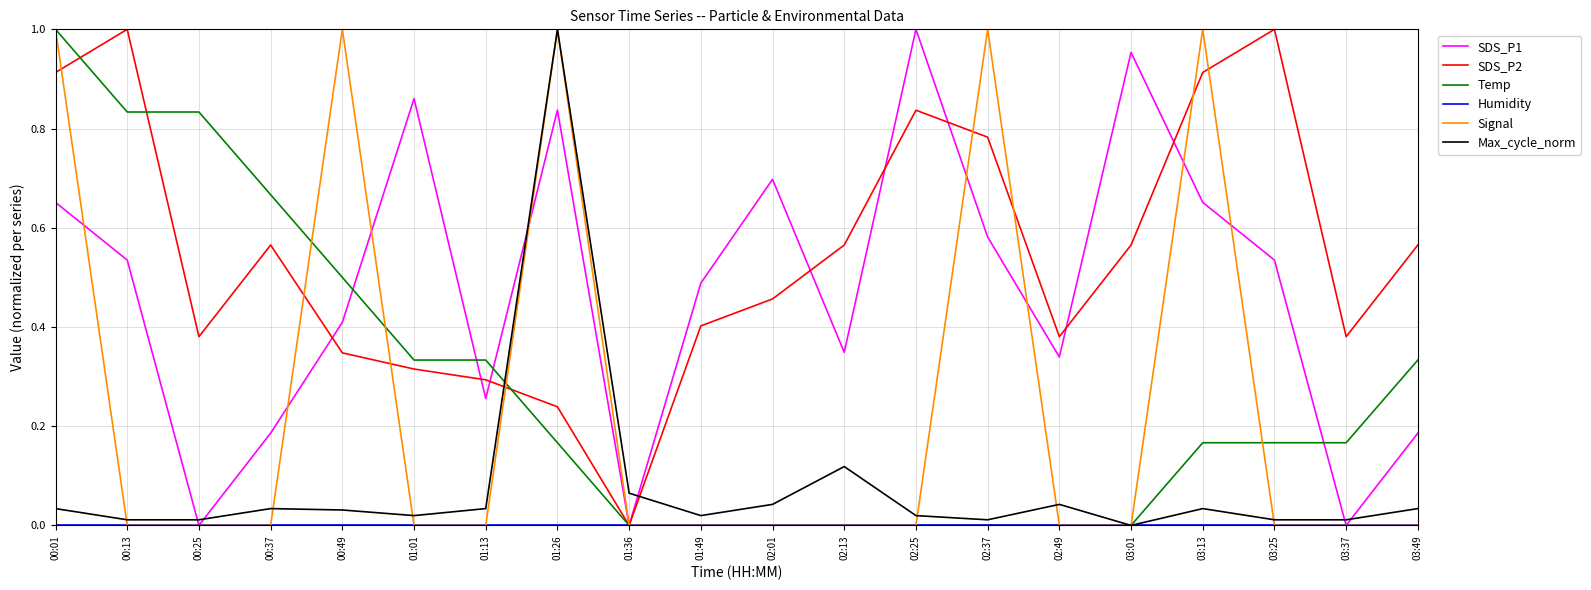

The SDS_P1 series shows 0.1 at 03:49. True or false?

False